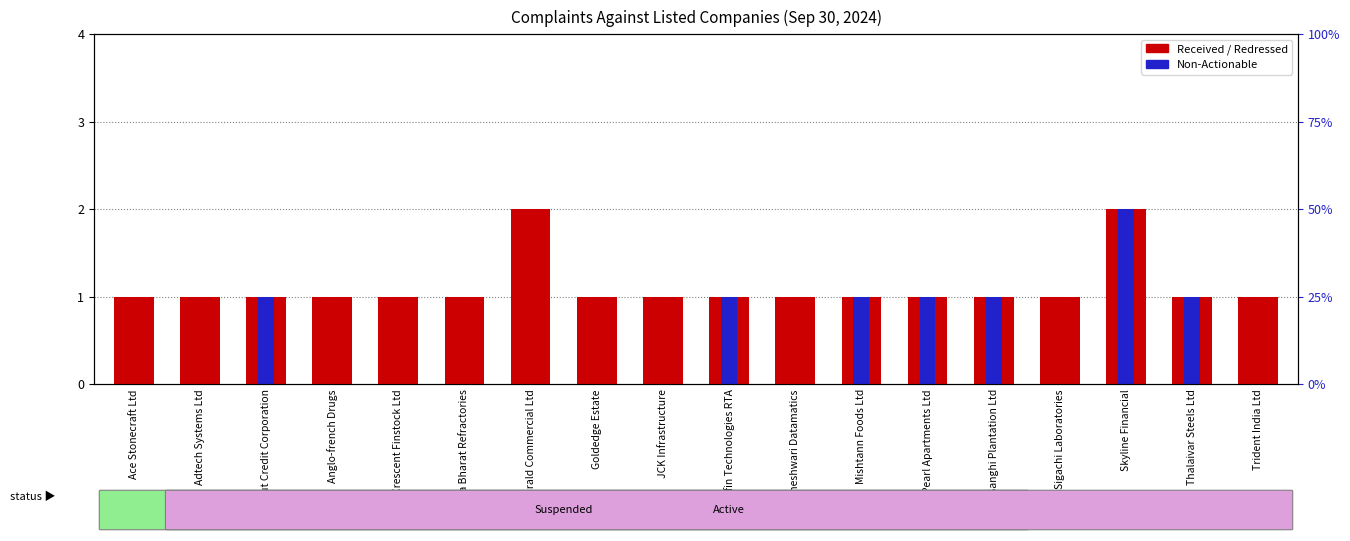

Rank the series by their average value, from lowest to highest.

Non-Actionable, Received